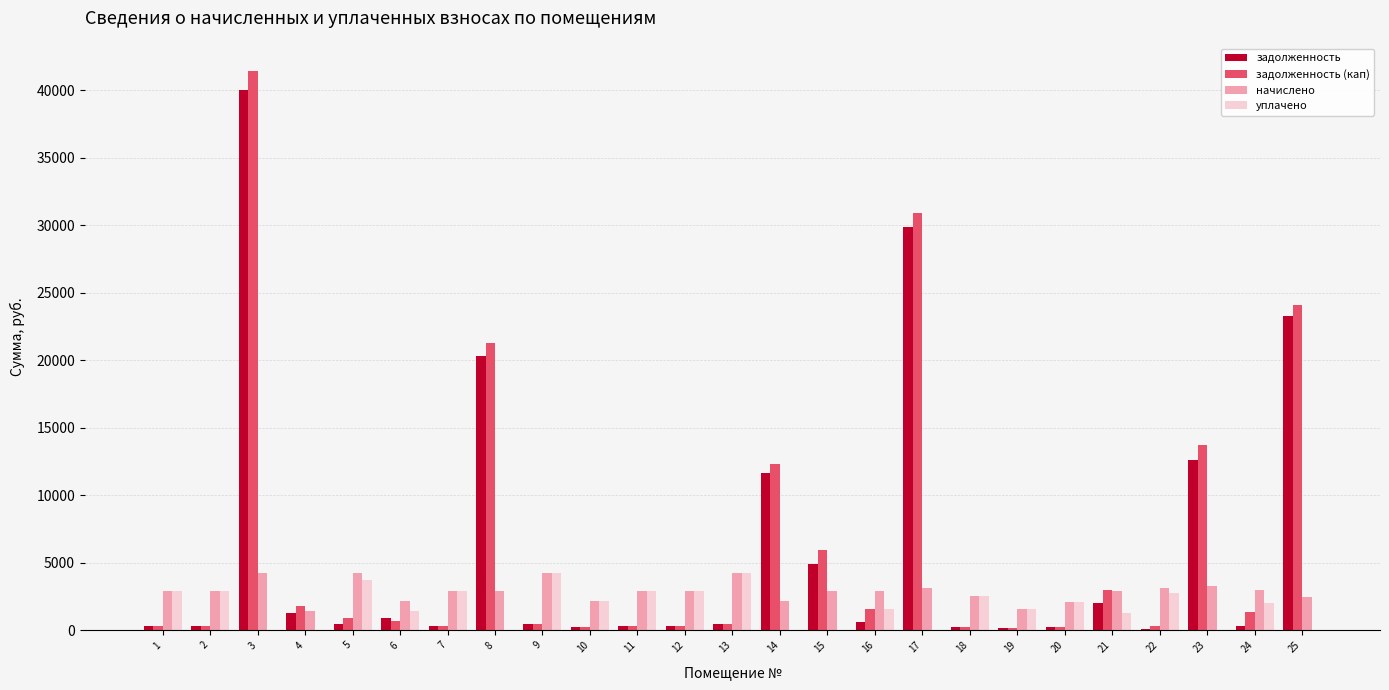

What is the total value across all series at 19?

3487.4